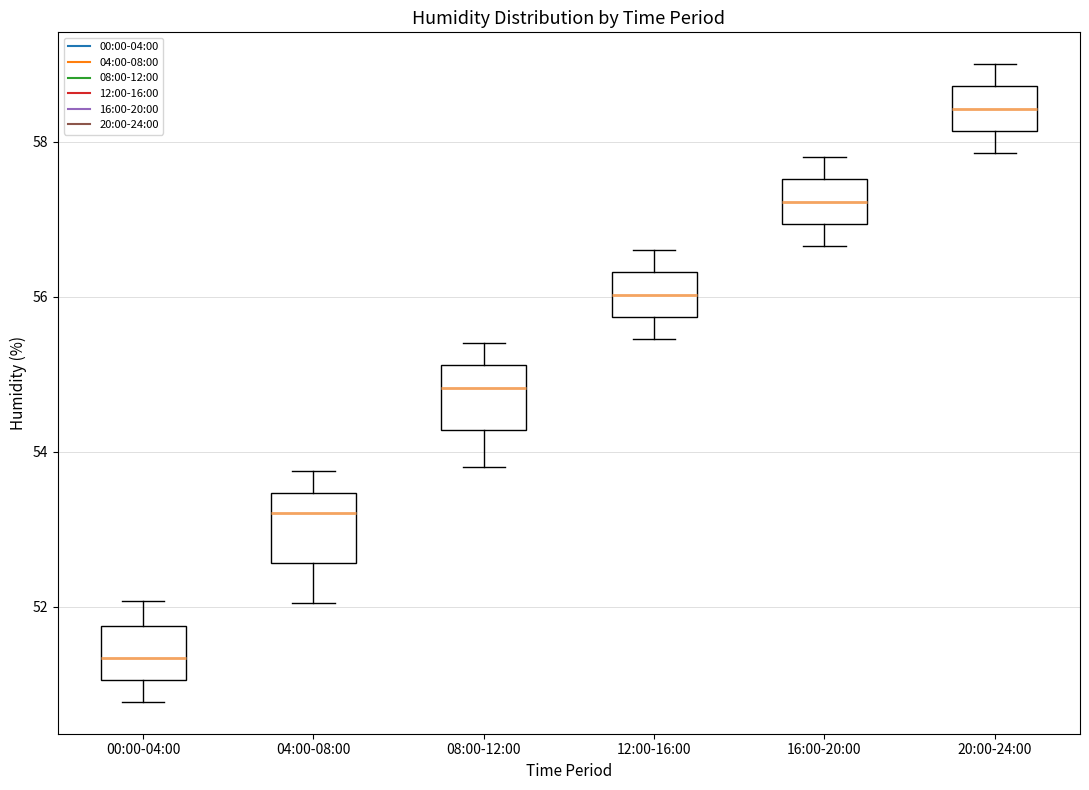

Reading left to right, read every box against the y-axis: the position of its median line, the range the box covers, and the ends of its whiskers. The values are not printed on the chart, so give them approximately, as read against the axis.

00:00-04:00: median 51.4, box 51.0 to 51.8, whiskers 50.8 to 52.0
04:00-08:00: median 53.2, box 52.6 to 53.4, whiskers 52.0 to 53.8
08:00-12:00: median 54.8, box 54.2 to 55.2, whiskers 53.8 to 55.4
12:00-16:00: median 56.0, box 55.8 to 56.4, whiskers 55.4 to 56.6
16:00-20:00: median 57.2, box 57.0 to 57.6, whiskers 56.6 to 57.8
20:00-24:00: median 58.4, box 58.2 to 58.8, whiskers 57.8 to 59.0